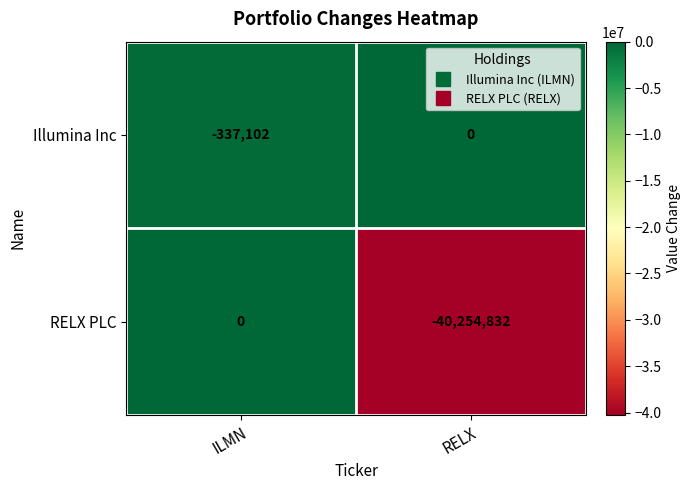

Between ILMN and RELX, which series saw the biggest shift?

RELX PLC